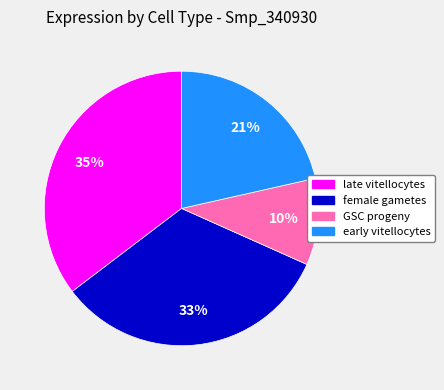

To the nearest percent, what is the difference between the largest and smallest slice percentages?

25%